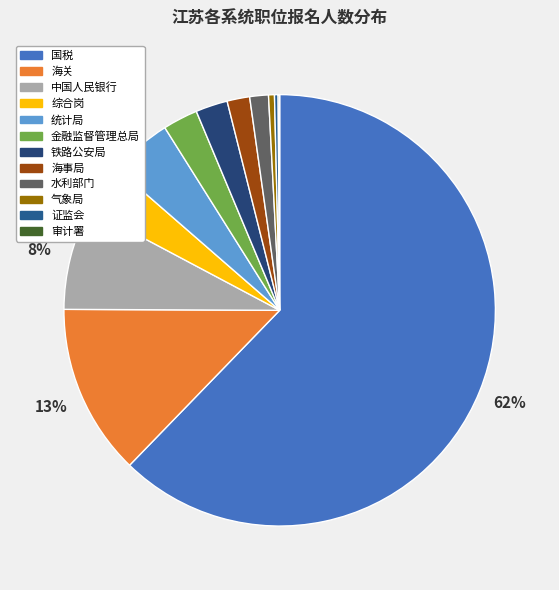

The 中国人民银行 slice represents 1% of the pie. True or false?

False